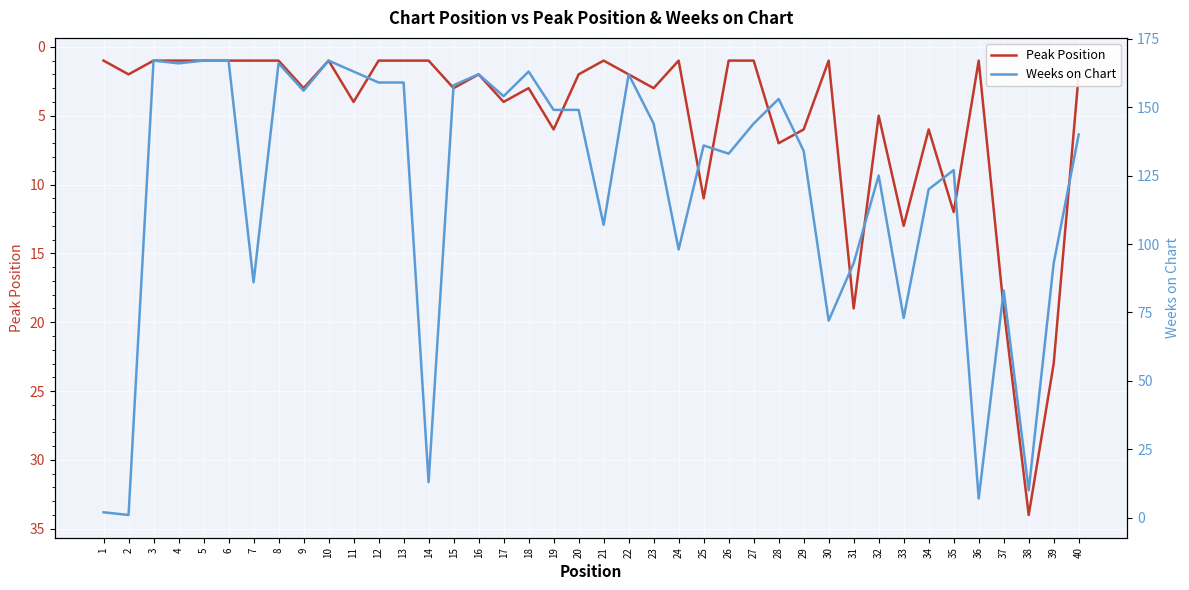

List the labels in order of Weeks on Chart value, smallest first.

2, 1, 36, 38, 14, 30, 33, 37, 7, 31, 39, 24, 21, 34, 32, 35, 26, 29, 25, 40, 23, 27, 19, 20, 28, 17, 9, 15, 12, 13, 16, 22, 11, 18, 4, 8, 3, 5, 6, 10